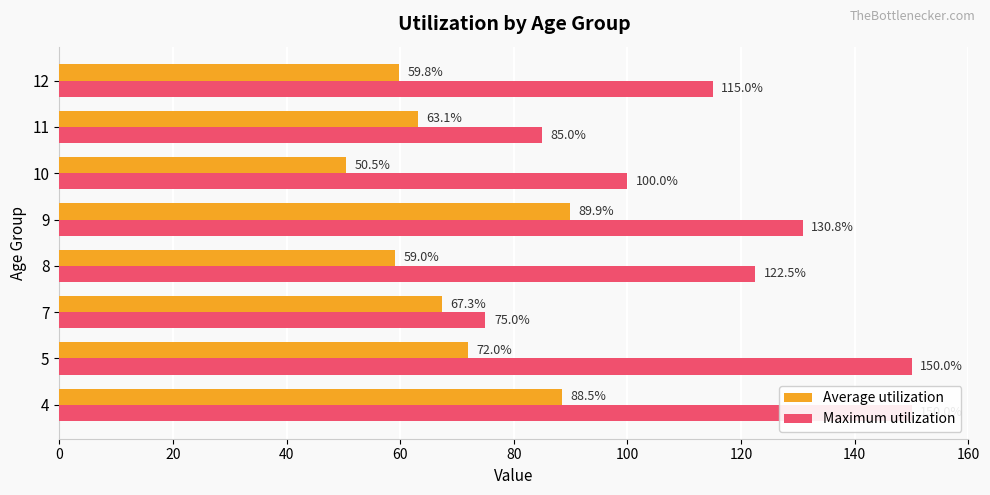

Reading left to right, transcribe all the data shown in this chart.

Average utilization: 88.5	72.0	67.3	59.0	89.9	50.5	63.1	59.8
Maximum utilization: 150.0	150.0	75.0	122.5	130.8	100.0	85.0	115.0